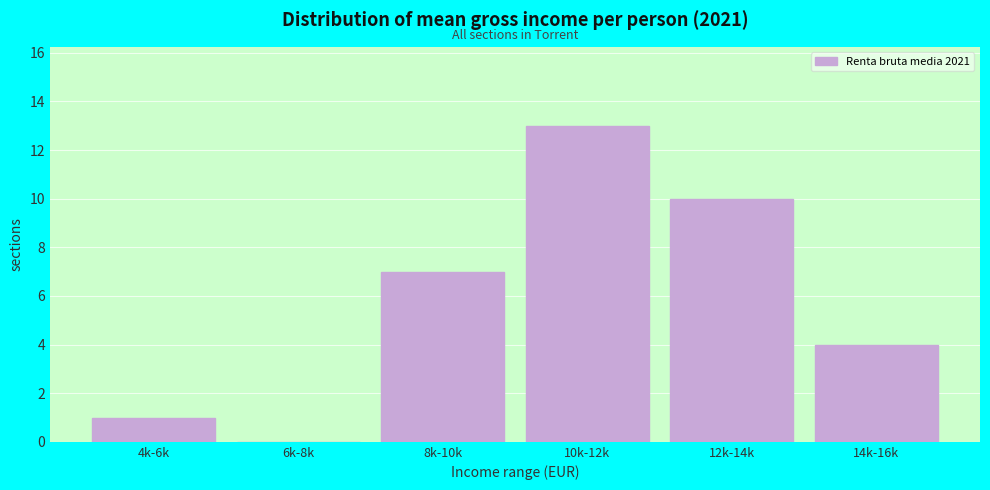

Reading left to right, transcribe all the data shown in this chart.

4k-6k=1	6k-8k=0	8k-10k=7	10k-12k=13	12k-14k=10	14k-16k=4